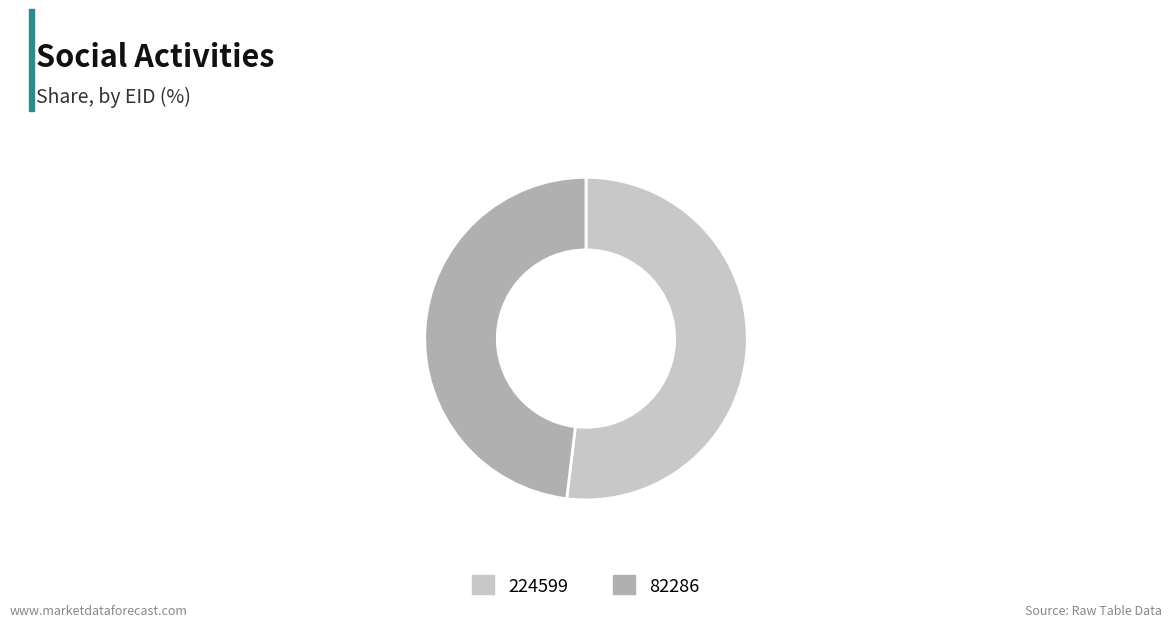

Which slice is the largest?

224599